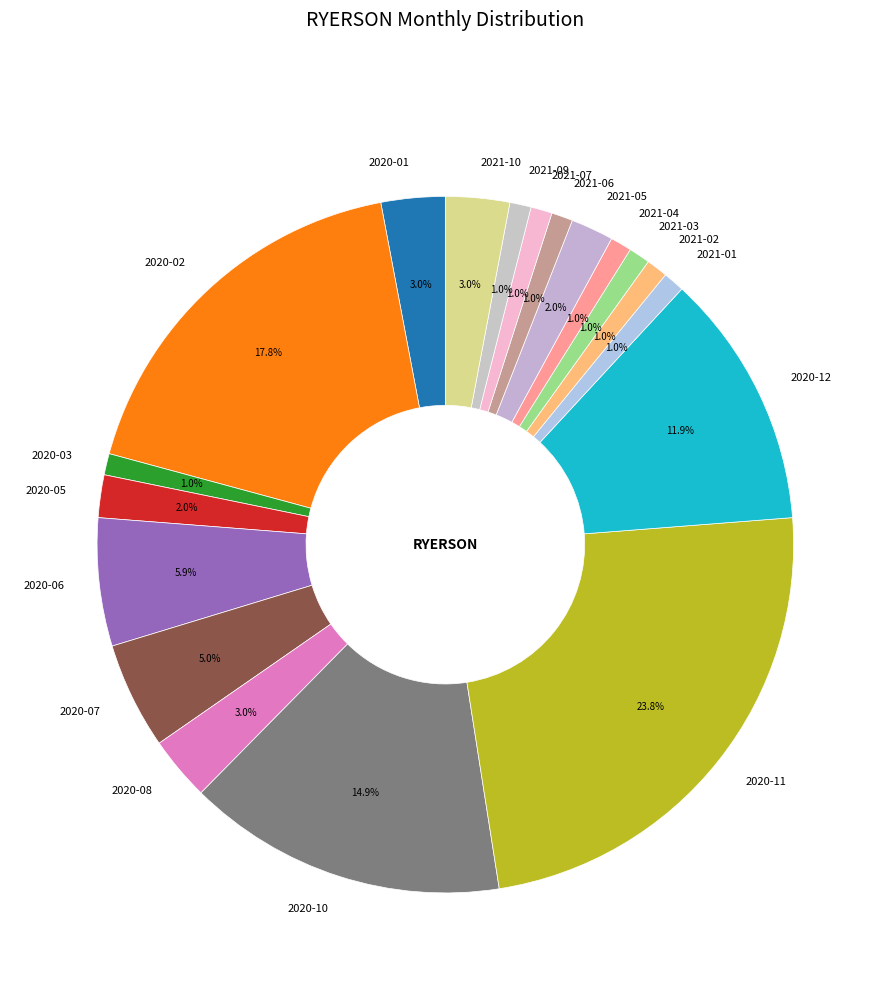

Approximately how many times larger is the value at 2021-10 compared to 2020-06?

0.5